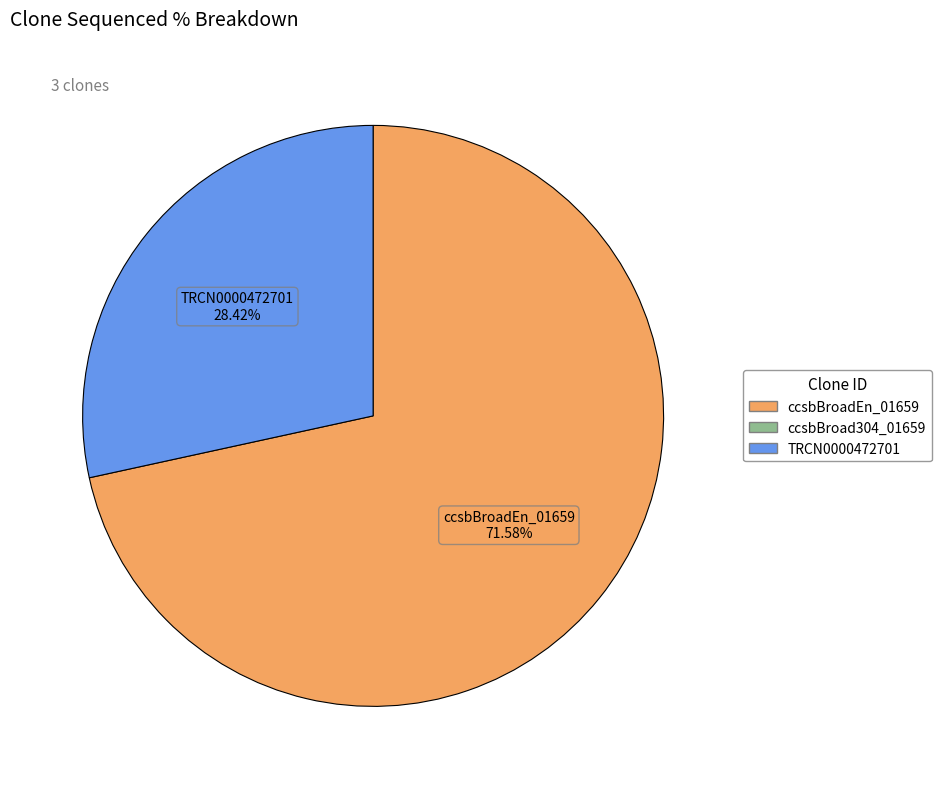

Rank the categories by value from lowest to highest.

TRCN0000472701 28.42%, ccsbBroadEn_01659 71.58%